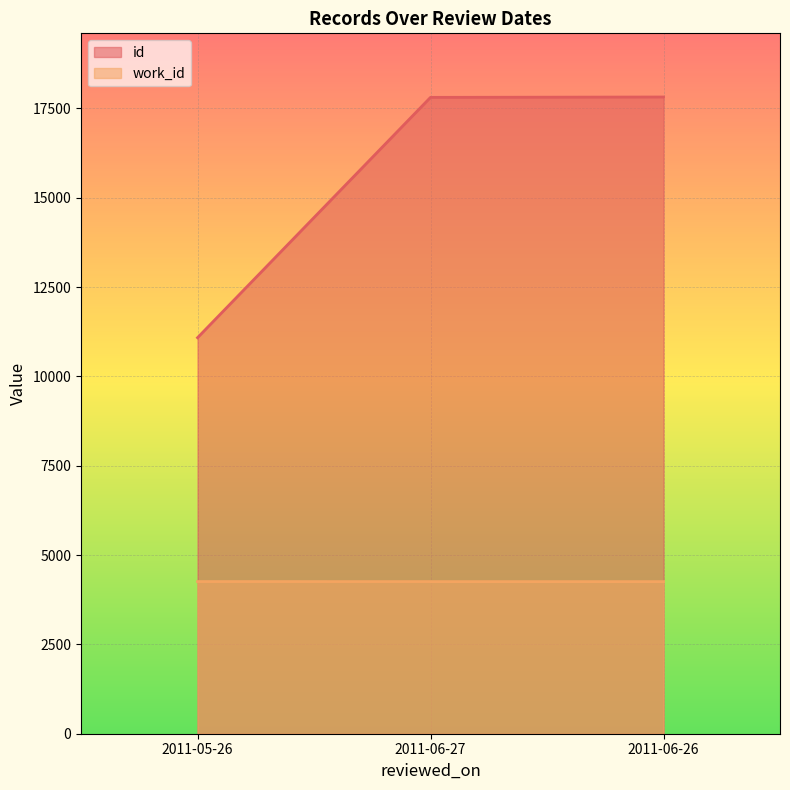

What is the spread (max minus min) of values at 2011-05-26?

6825